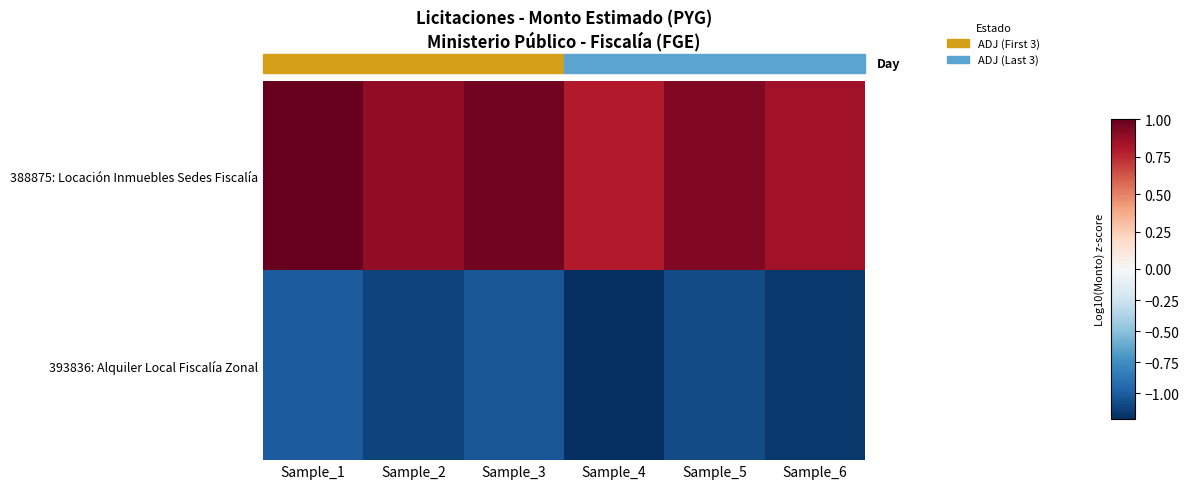

What is the minimum value shown in the chart?

-1.2